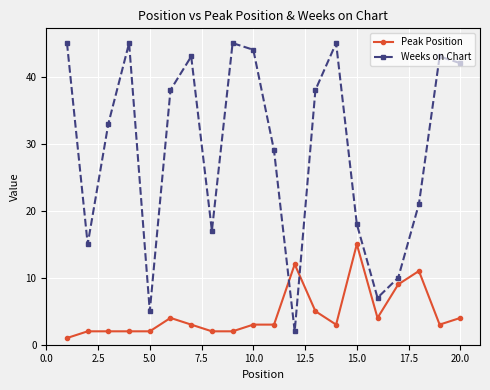

Rank the series by their average value, from lowest to highest.

Peak Position, Weeks on Chart